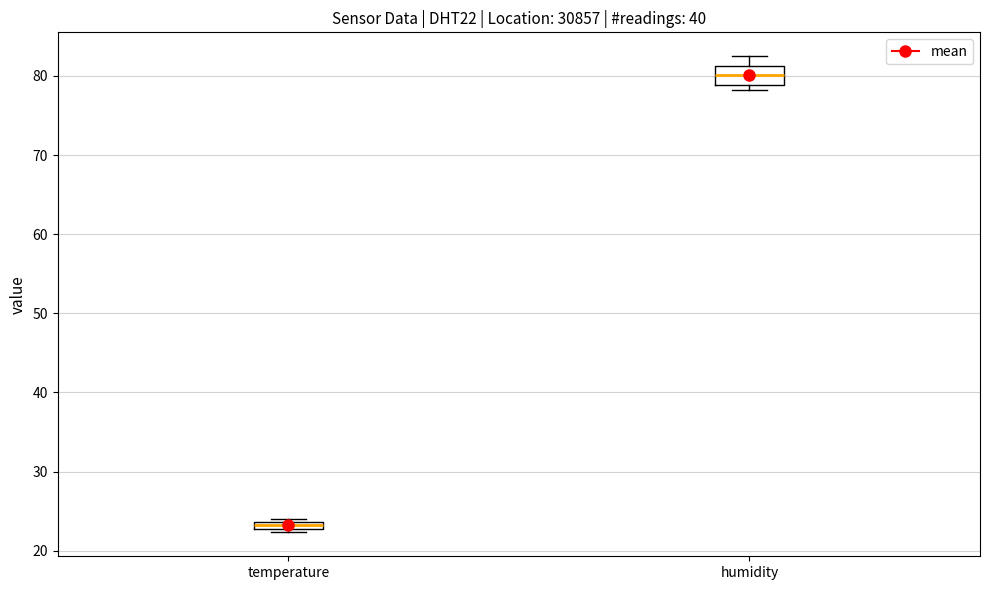

Where is the lower edge of the box for temperature on the y-axis? The values are not printed on the chart, so give them approximately, as read against the axis.

23